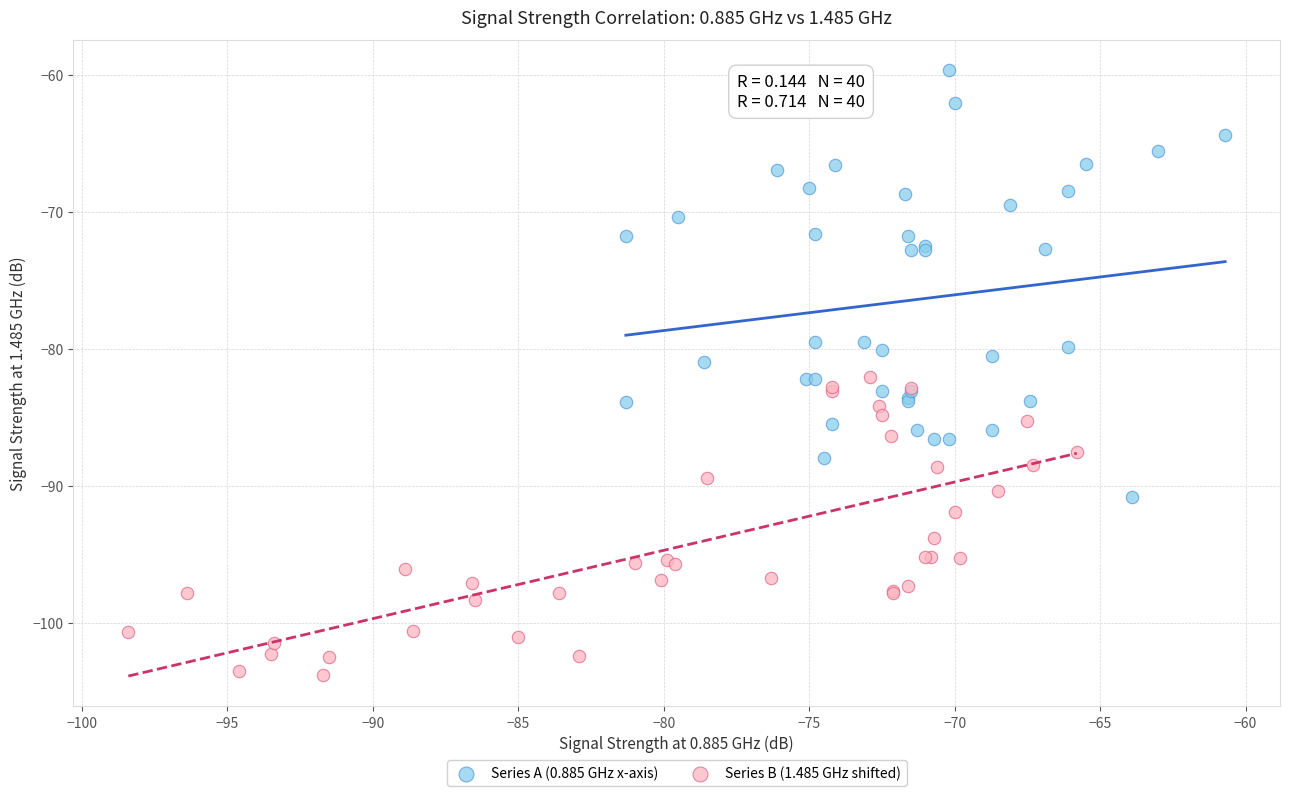

Which series has the widest spread of Y values?

Series A (0.885 GHz x-axis)